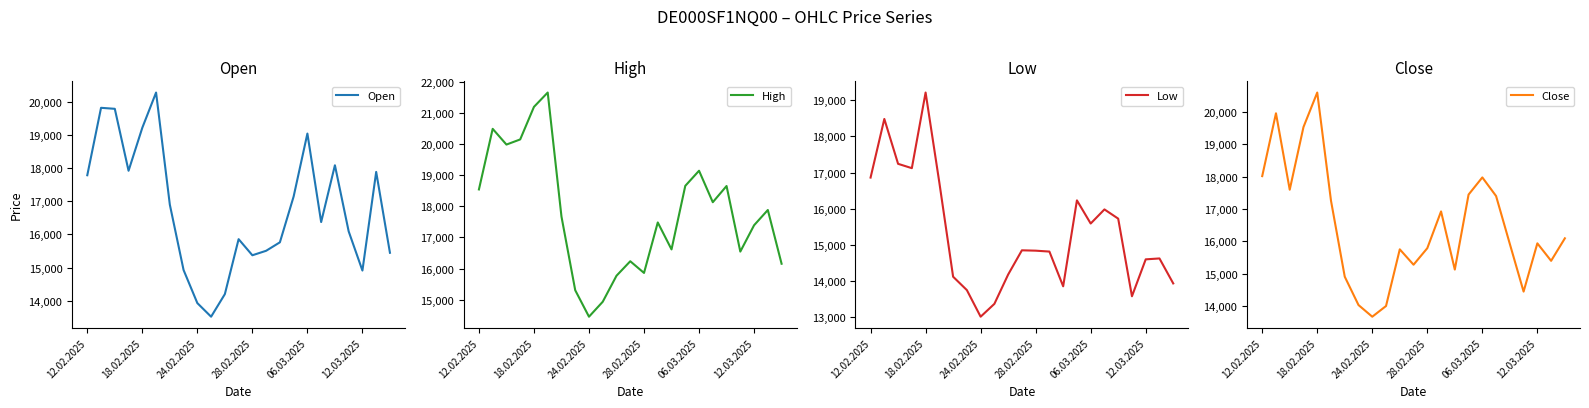

What is the sum of the High values at 12.02.2025 and 19?

35085